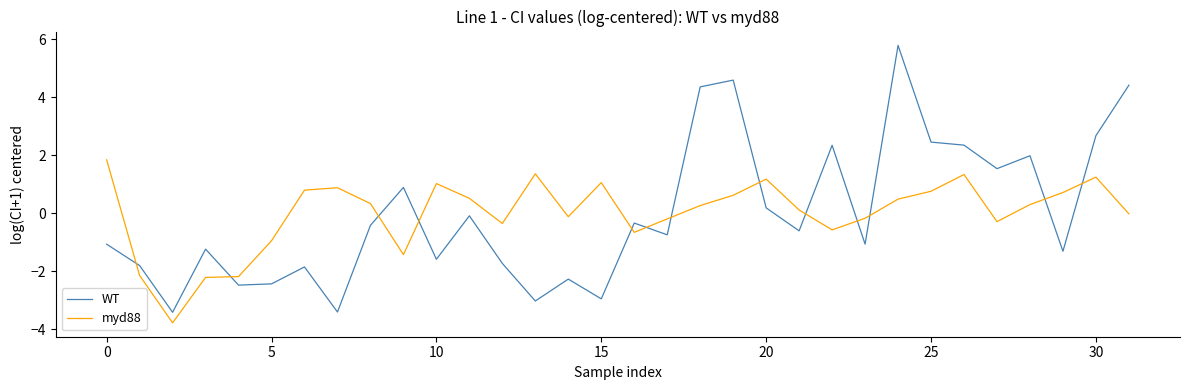

Which series has the widest spread of values?

WT